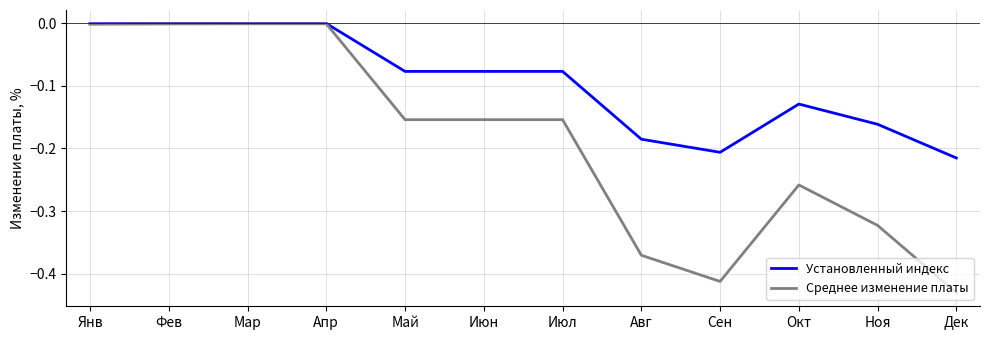

Is it true that Установленный индекс equals -0.0 at Фев?

True